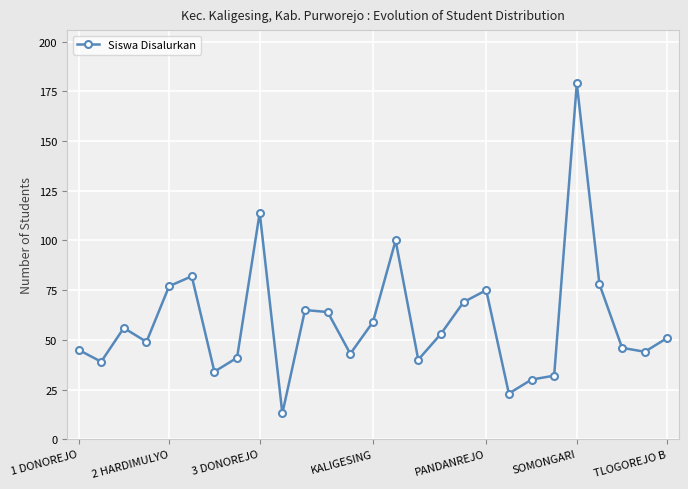

What is the greatest value displayed?

179